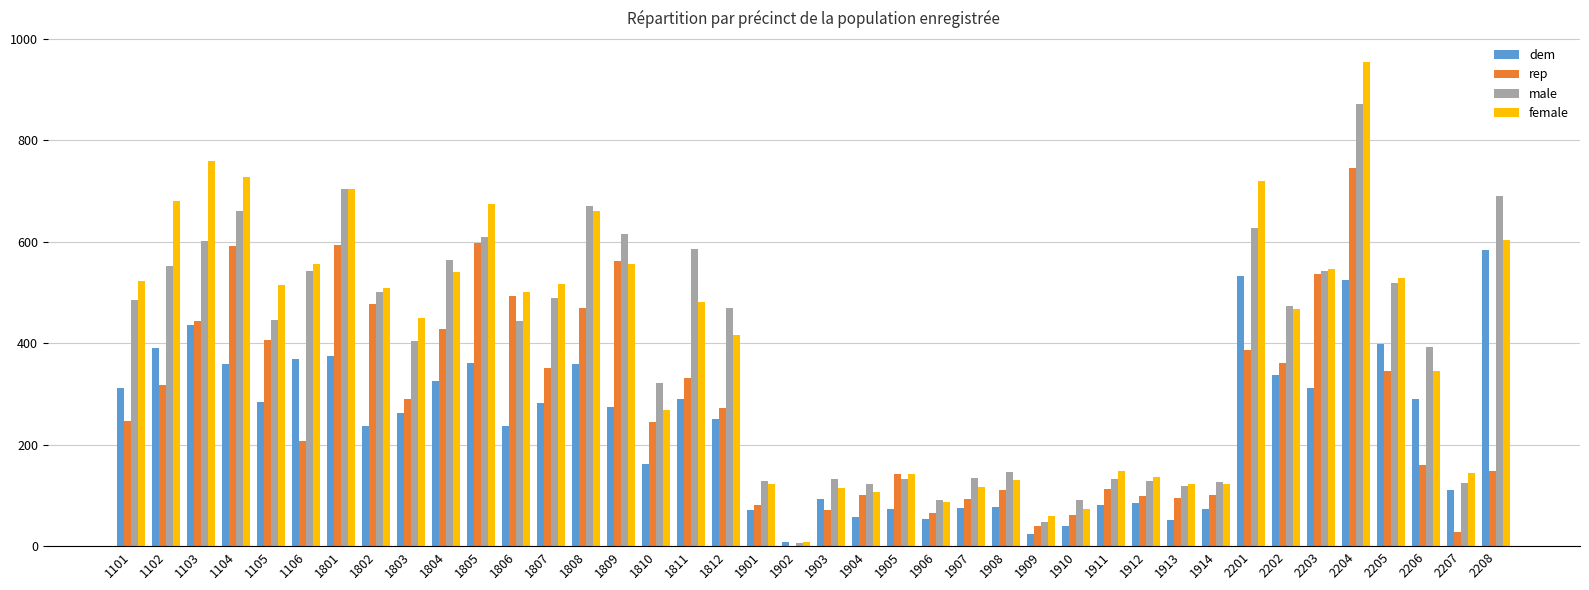

Where does the male series first go above 470?

1101